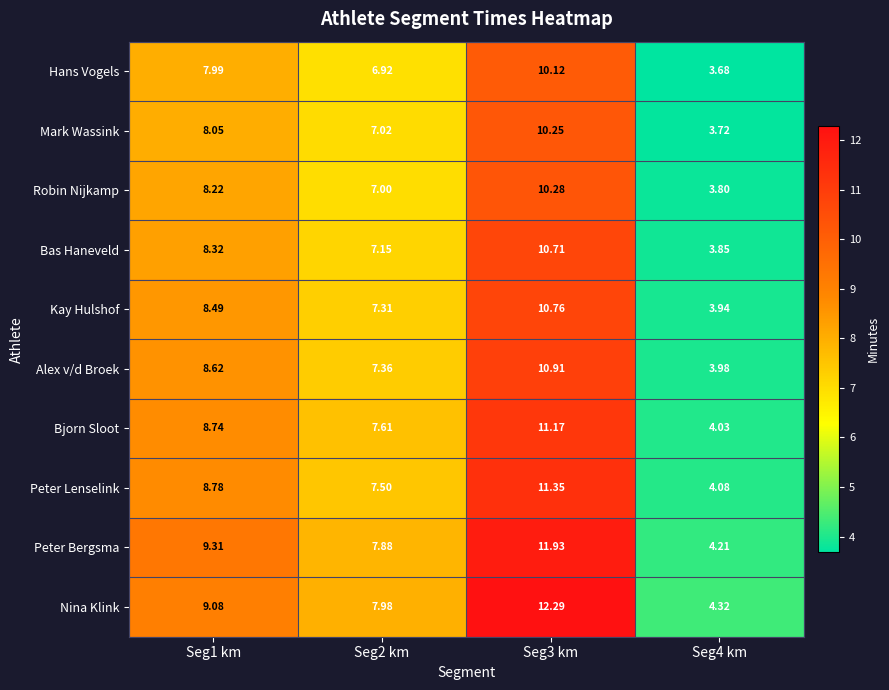

Count the number of data series in this chart.

10